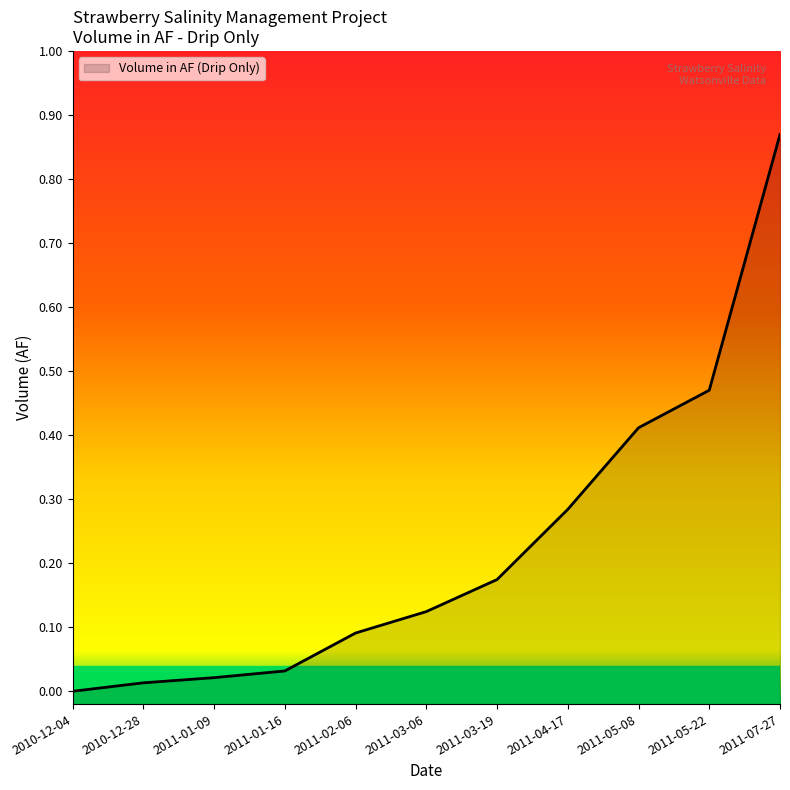

List the labels in order of value, largest first.

2011-07-27, 2011-05-22, 2011-05-08, 2011-04-17, 2011-03-19, 2011-03-06, 2011-02-06, 2011-01-16, 2011-01-09, 2010-12-28, 2010-12-04